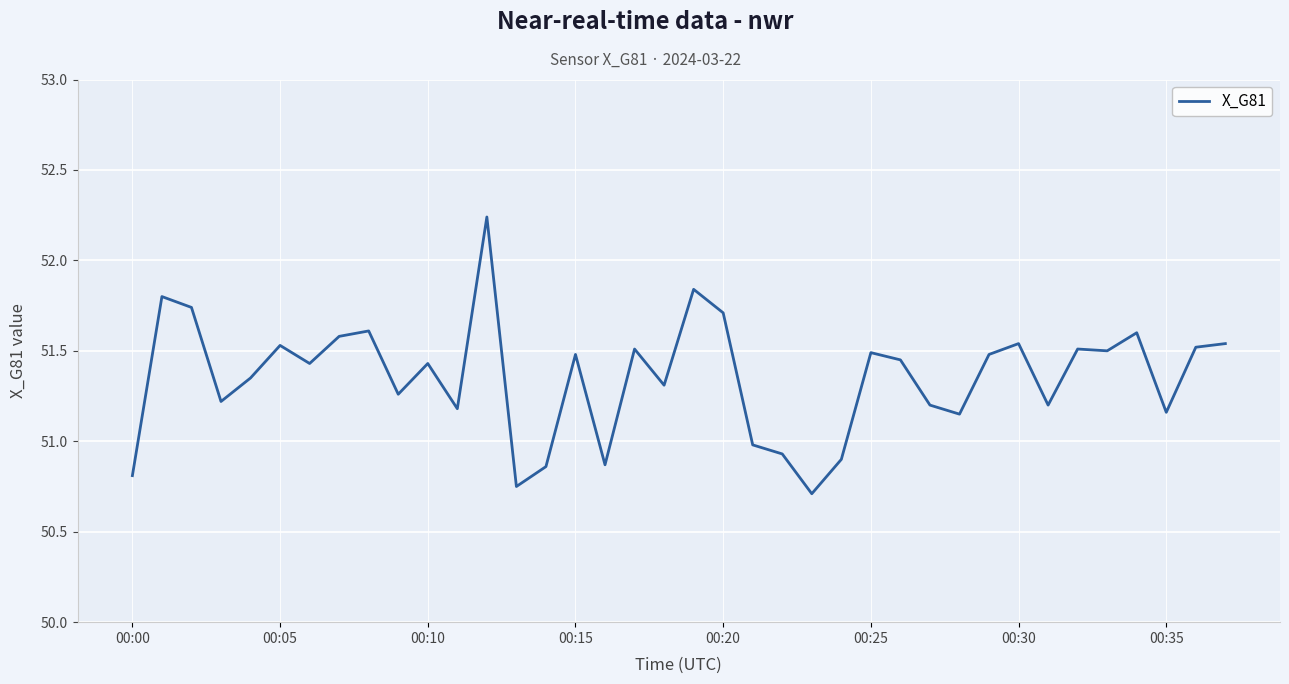

What is the minimum value shown in the chart?

50.7